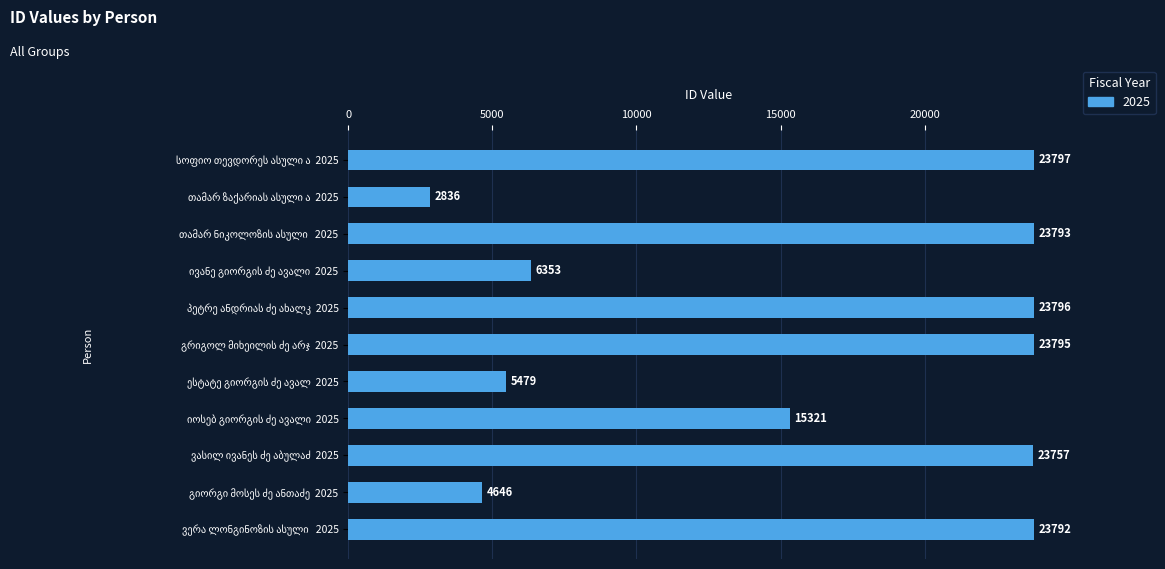

What is the difference between the second highest and minimum values?

20960